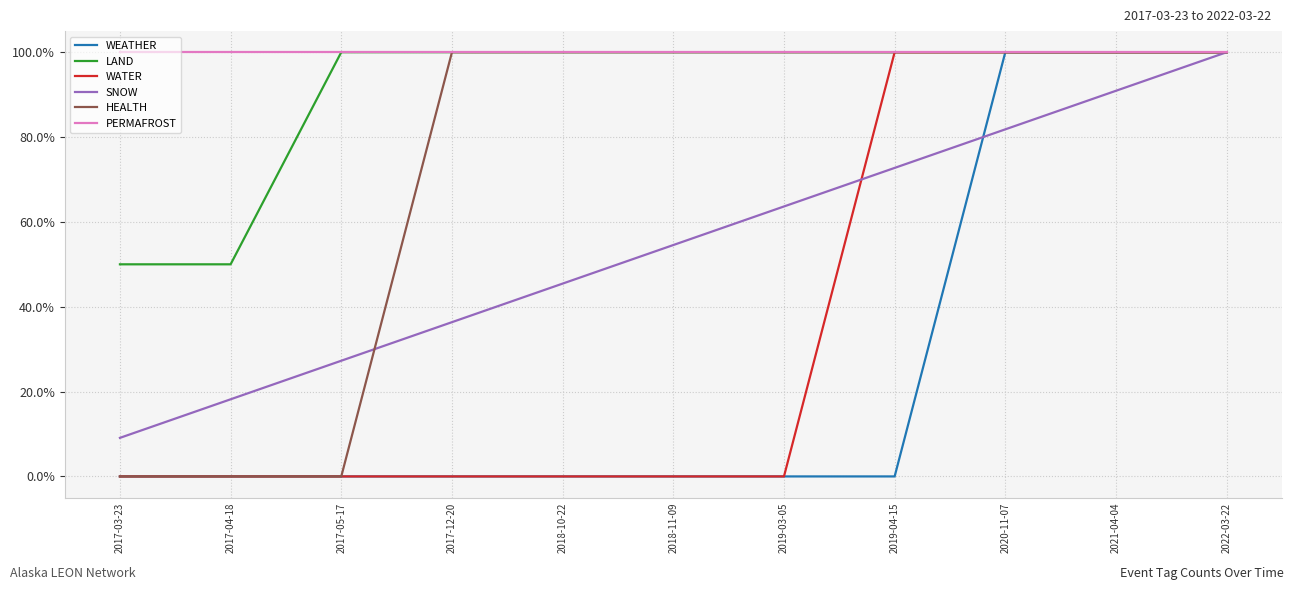

At how many categories does at least one series exceed 53?

11